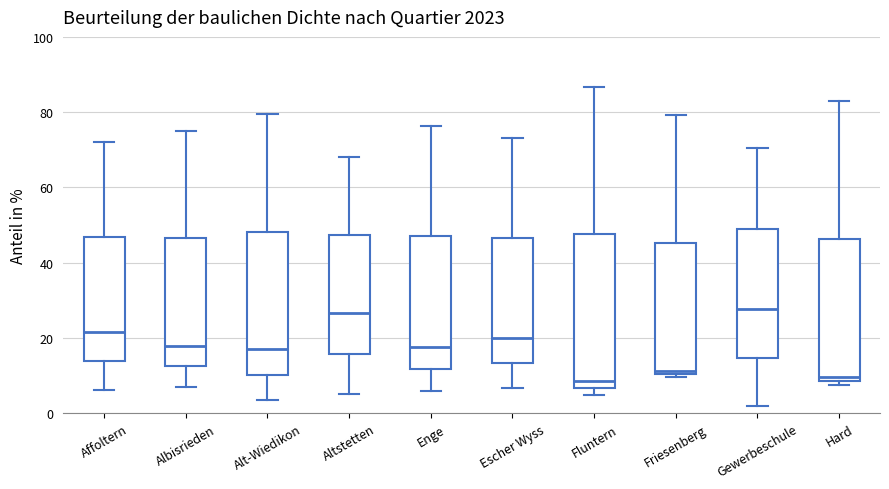

Reading left to right, read every box against the y-axis: the position of its median line, the range the box covers, and the ends of its whiskers. The values are not printed on the chart, so give them approximately, as read against the axis.

Affoltern: median 22, box 14 to 46, whiskers 6 to 72
Albisrieden: median 18, box 12 to 46, whiskers 8 to 74
Alt-Wiedikon: median 18, box 10 to 48, whiskers 4 to 80
Altstetten: median 26, box 16 to 48, whiskers 6 to 68
Enge: median 18, box 12 to 46, whiskers 6 to 76
Escher Wyss: median 20, box 14 to 46, whiskers 6 to 74
Fluntern: median 8, box 6 to 48, whiskers 4 to 86
Friesenberg: median 12, box 10 to 46, whiskers 10 (just below the box's lower edge) to 80
Gewerbeschule: median 28, box 14 to 50, whiskers 2 to 70
Hard: median 10, box 8 to 46, whiskers 8 (just below the box's lower edge) to 82